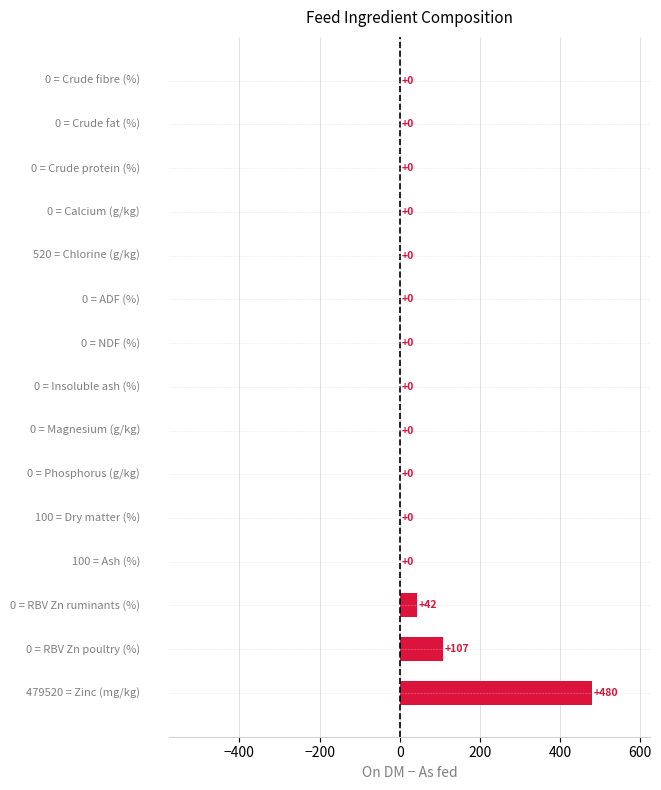

What is the maximum value shown in the chart?

480.0